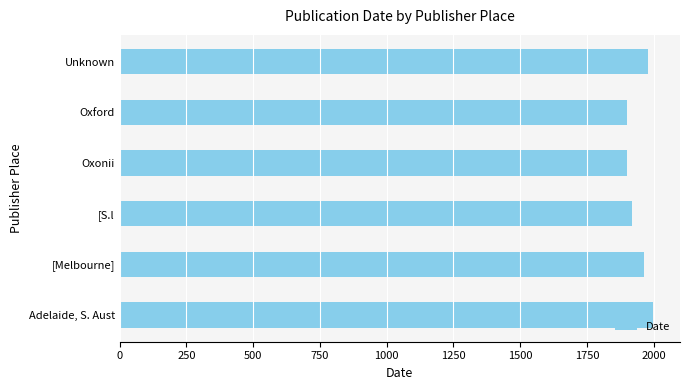

What is the average value?

1944